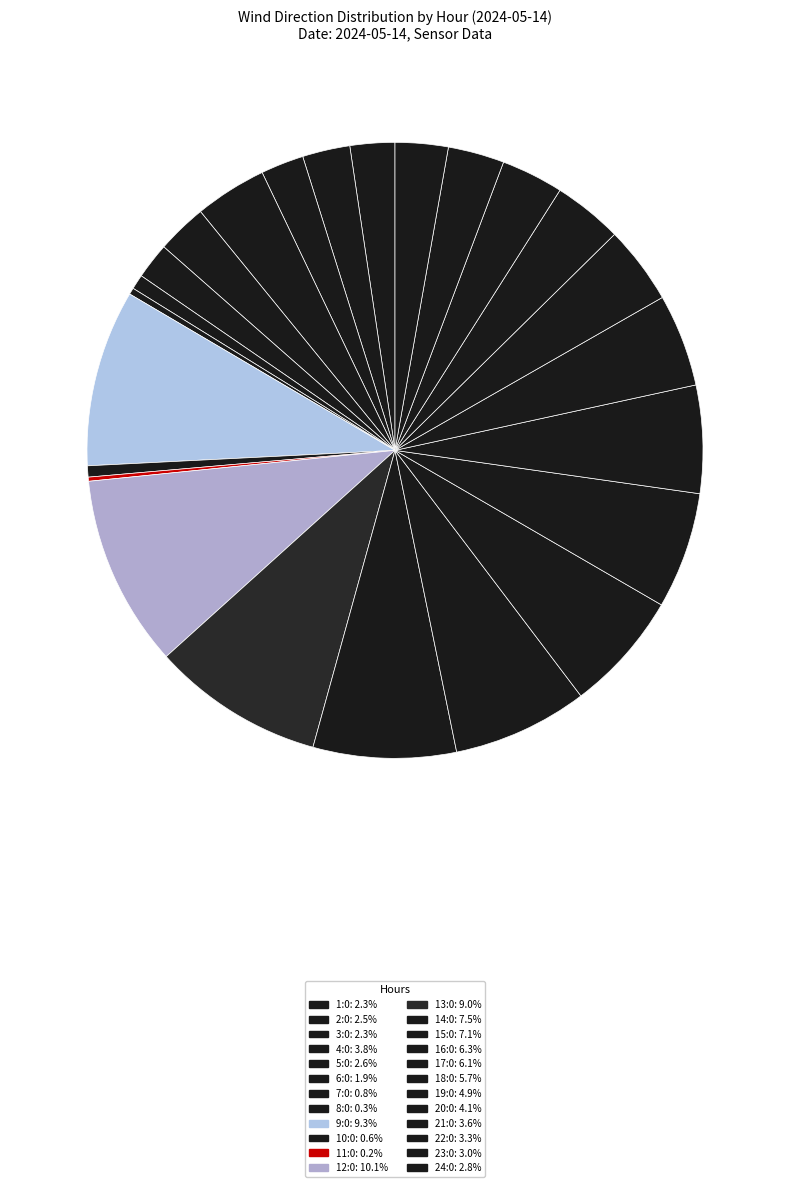

To the nearest percent, what is the difference between the largest and smallest slice percentages?

10%